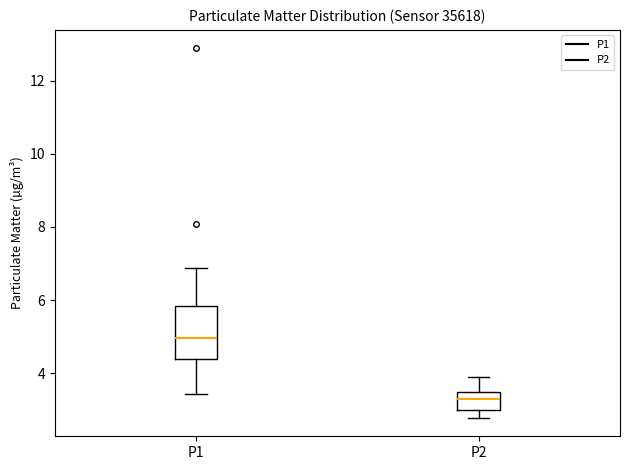

Which box has the highest median line?

P1